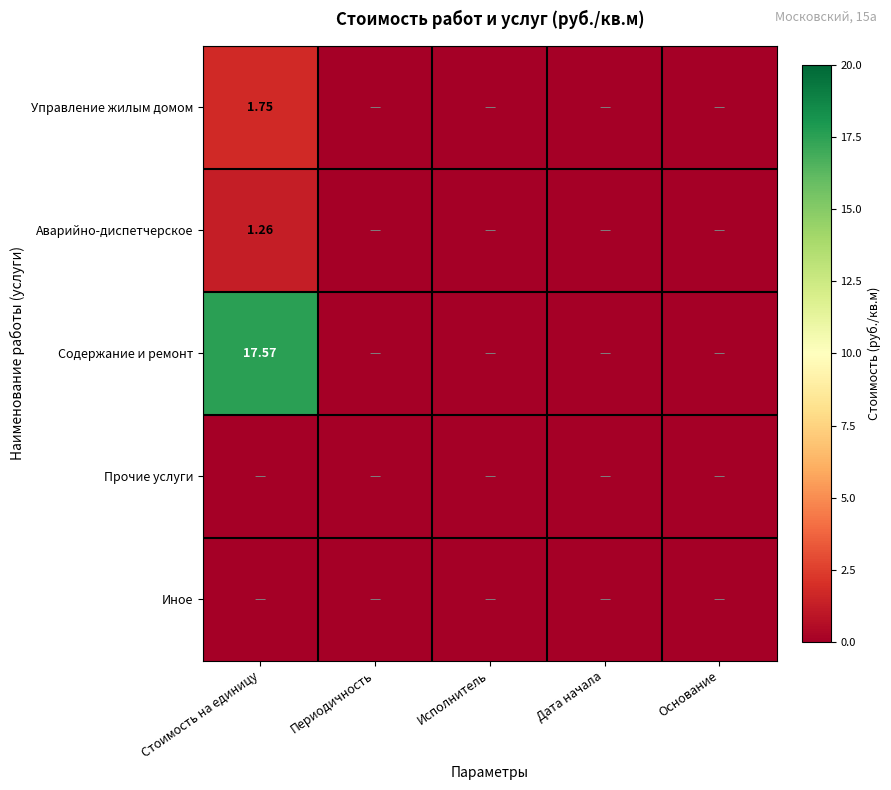

How many values in the Управление жилым домом series exceed 0?

1